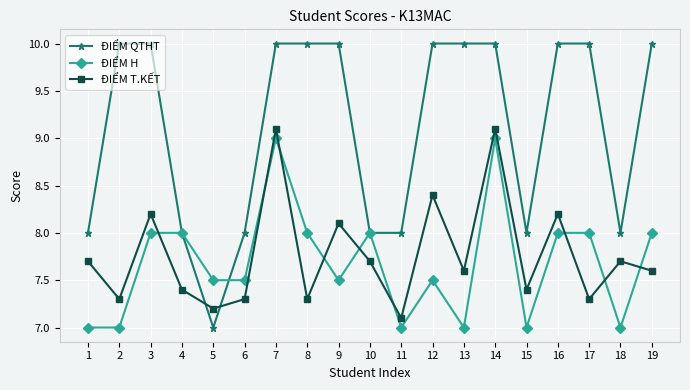

What is the spread (max minus min) of values at 2?

3.0